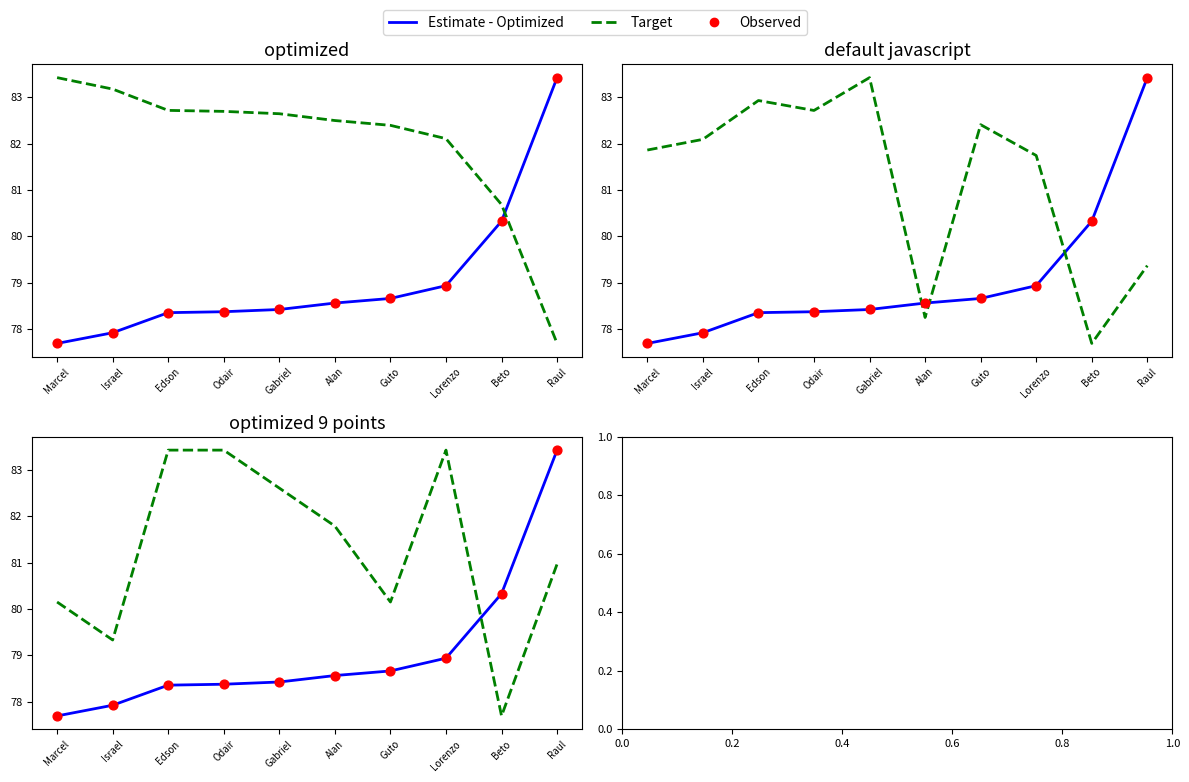

Which series contains the lowest Y value?

Estimate - Optimized